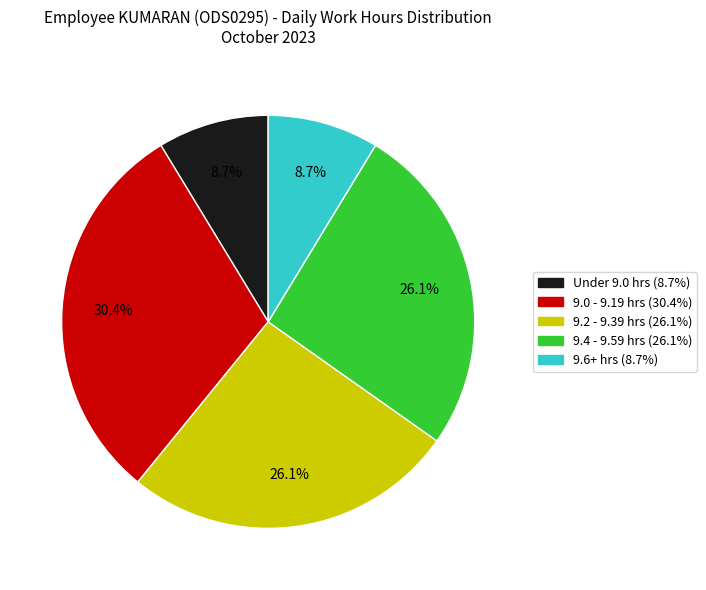

Is there any slice that represents more than half of the pie?

No